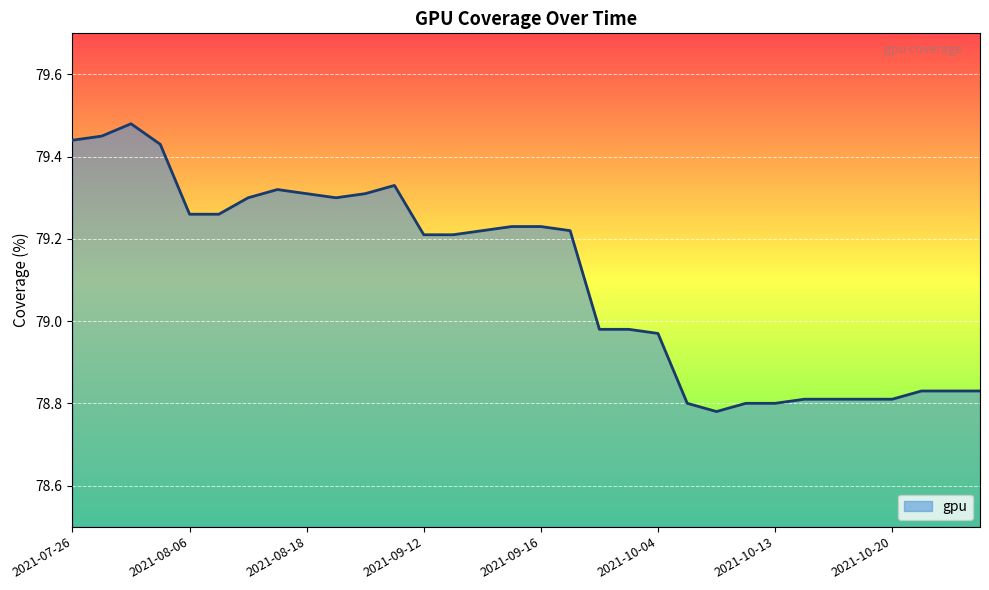

What is the difference between the maximum and minimum values?

0.7